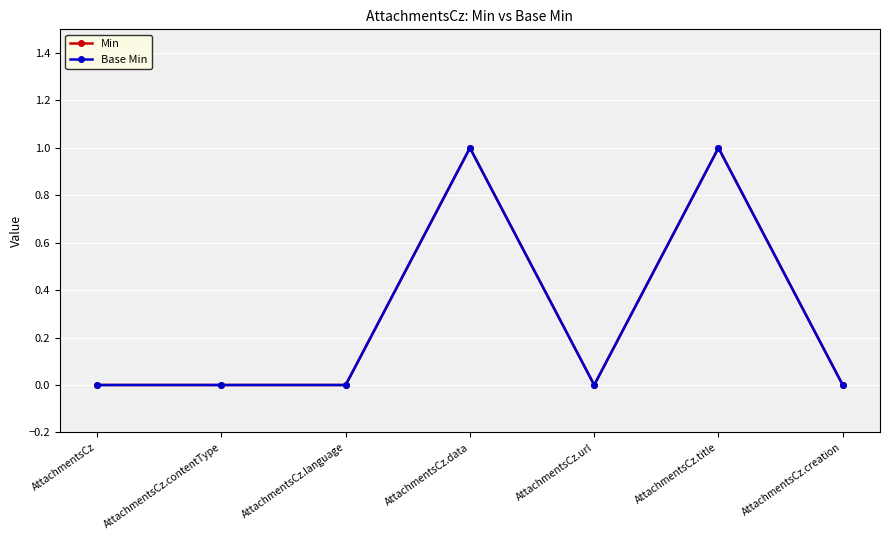

The Base Min series shows 1 at AttachmentsCz.url. True or false?

False